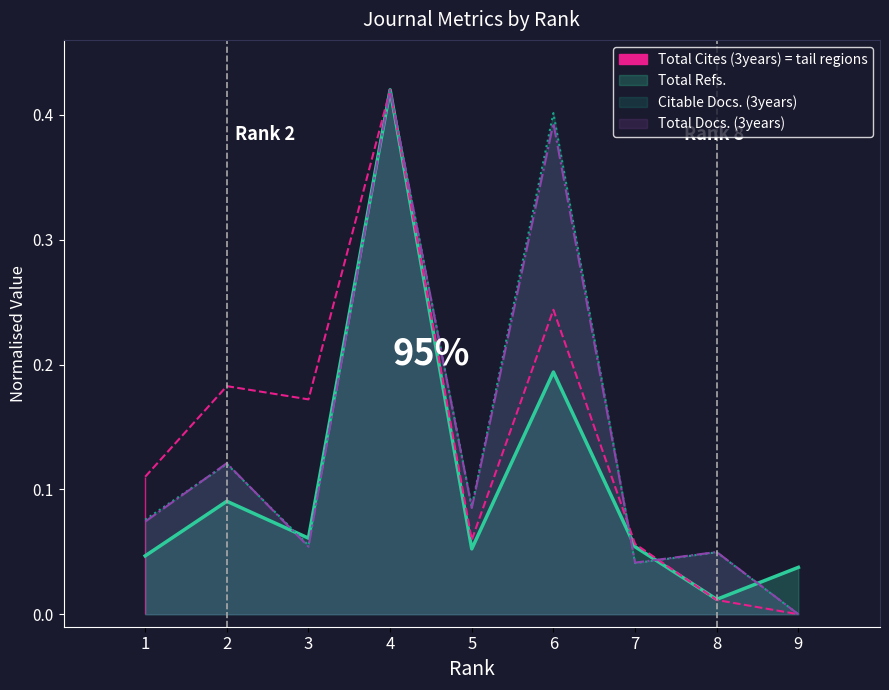

Which series has the largest total across all categories?

Total Cites (3years)